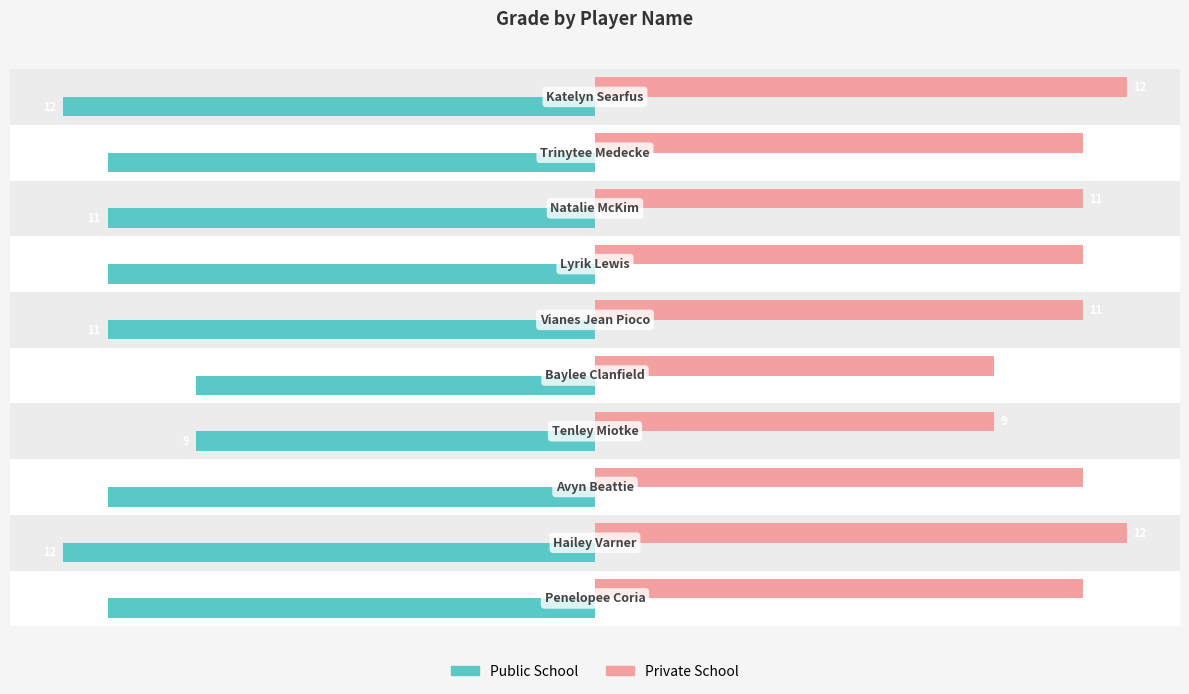

What is the greatest value displayed?

12